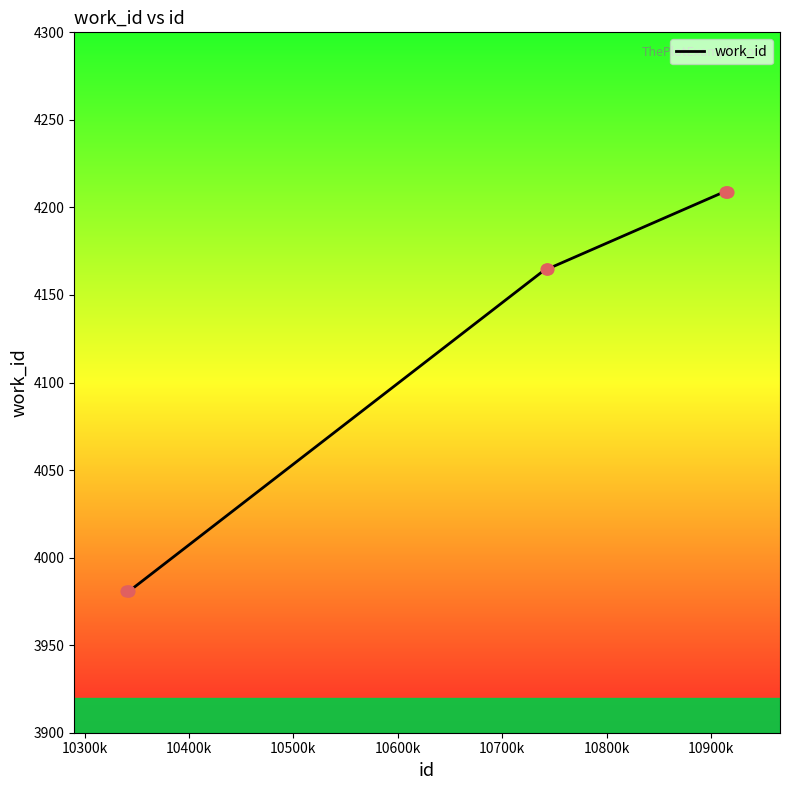

What is the difference between the maximum and minimum values?

228